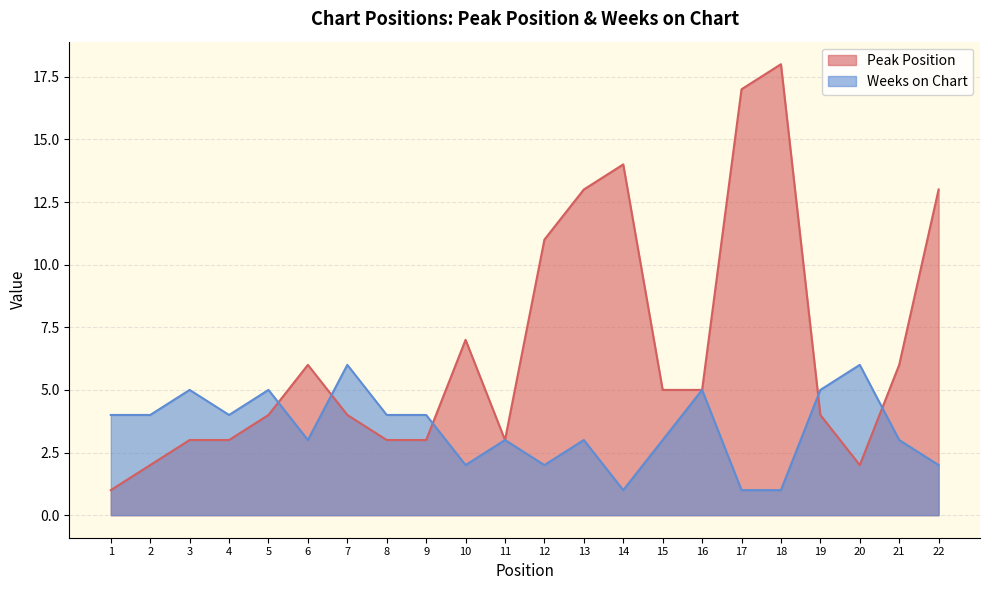

How many lines are shown in the chart?

2